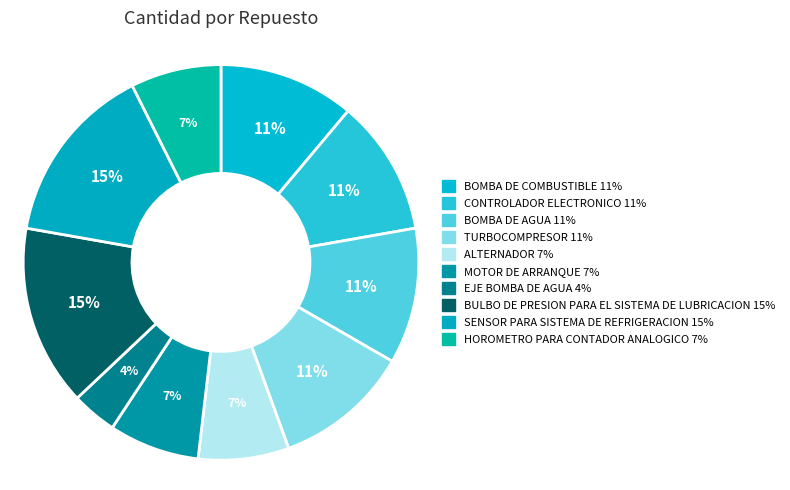

The BULBO DE PRESION PARA EL SISTEMA DE LUBRICACION slice represents 6% of the pie. True or false?

False